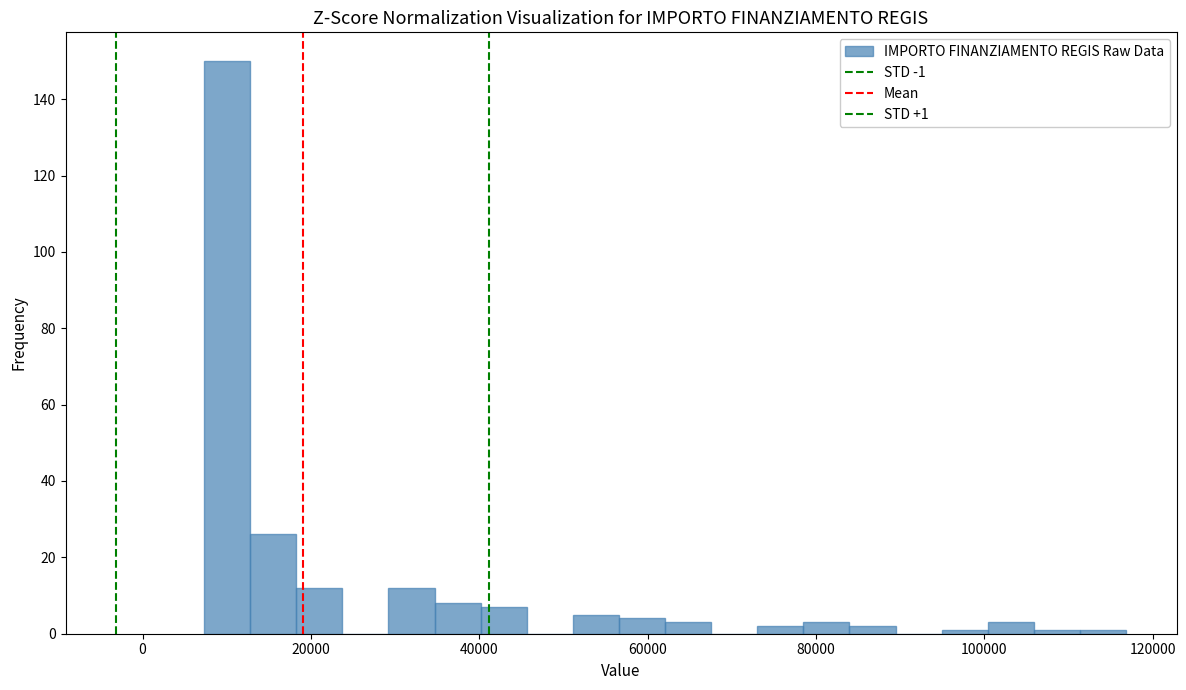

Around what value on the x-axis is the tallest bar? Give the approximate position of its centre, as read against the axis.

10000